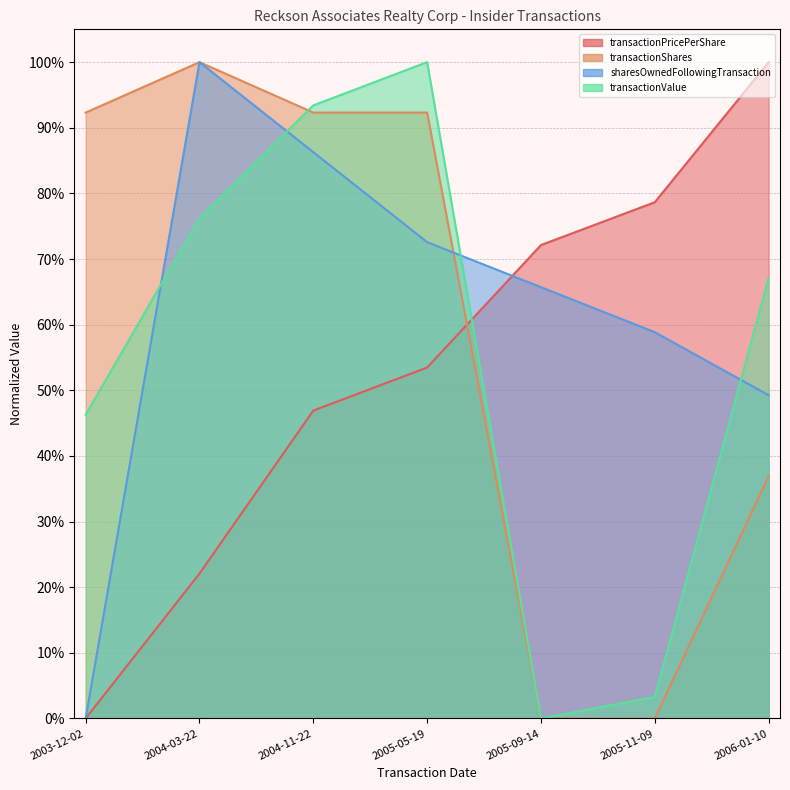

Which series ends up on top after the final intersection of transactionShares and sharesOwnedFollowingTransaction?

sharesOwnedFollowingTransaction